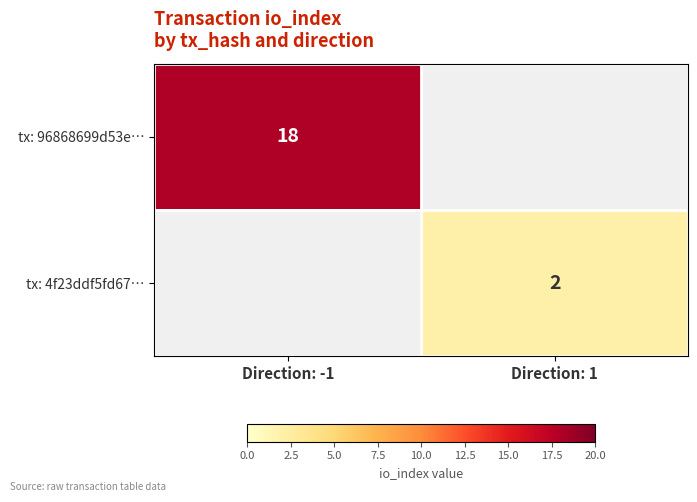

The tx: 4f23ddf5fd67… series shows 3 at Direction: 1. True or false?

False